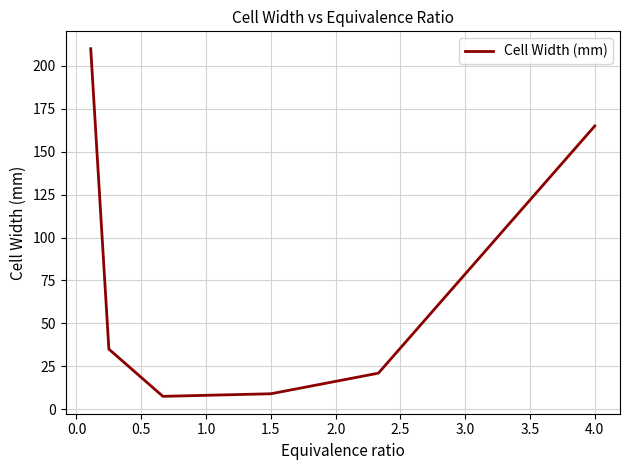

What is the difference between the maximum and minimum values?

202.5